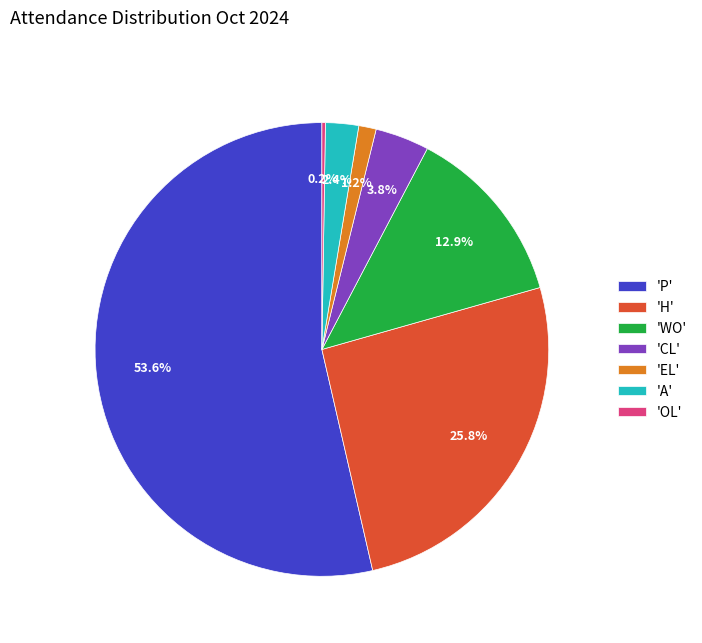

What percentage is NOT represented by 'H'?

74.2%